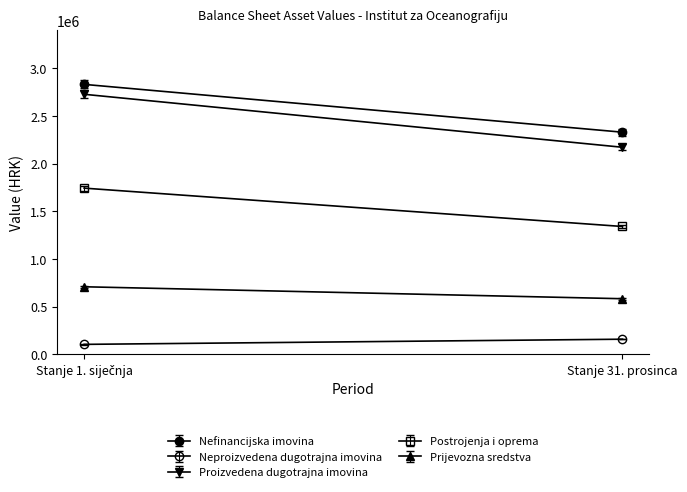

What is the total value across all series at Stanje 31. prosinca?

6578712.7